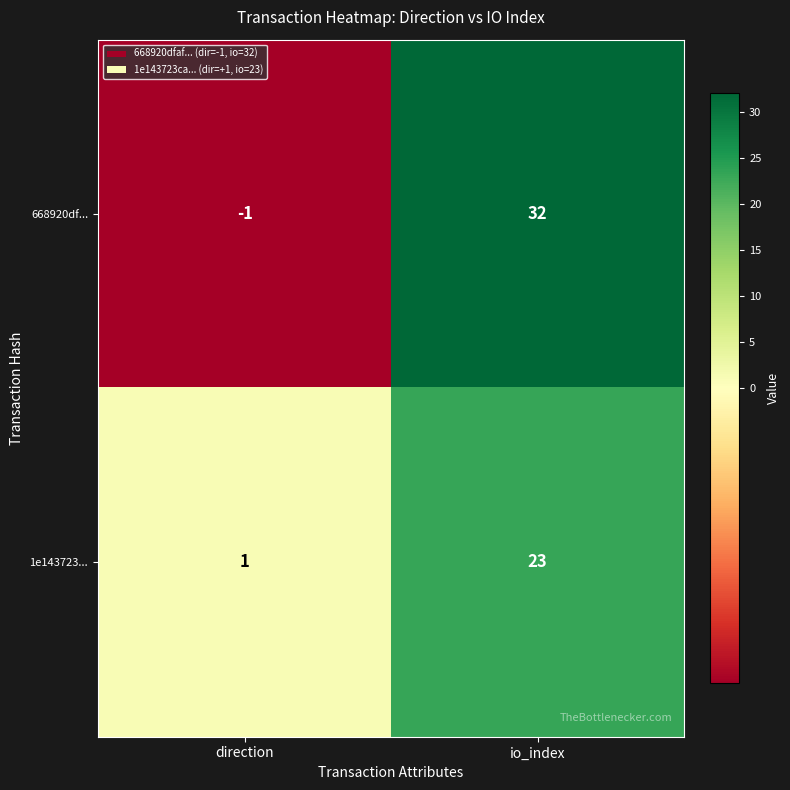

Reading left to right, what are all the values shown in this chart?

668920df...: direction=-1	io_index=32
1e143723...: direction=1	io_index=23